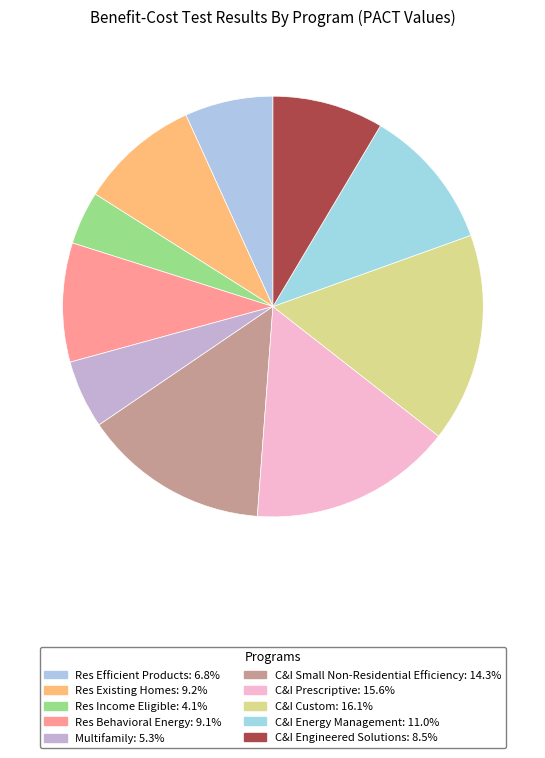

Does any single category account for the majority?

No